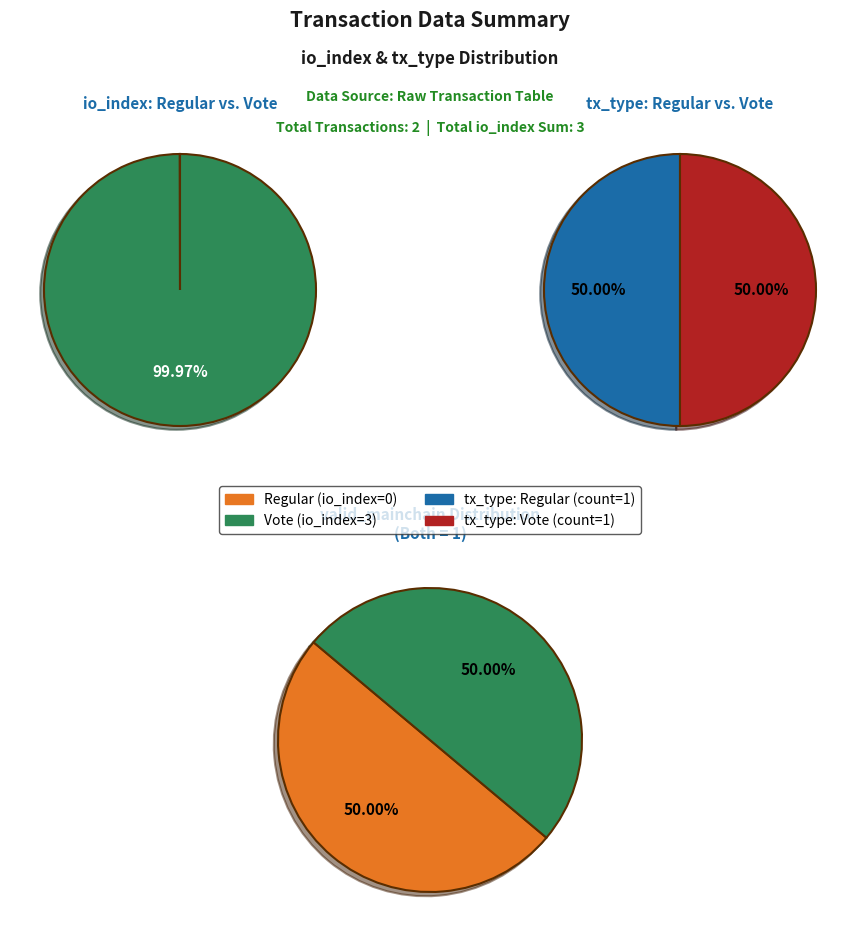

Does Vote (io_index=3) represent more than half of the total?

Yes